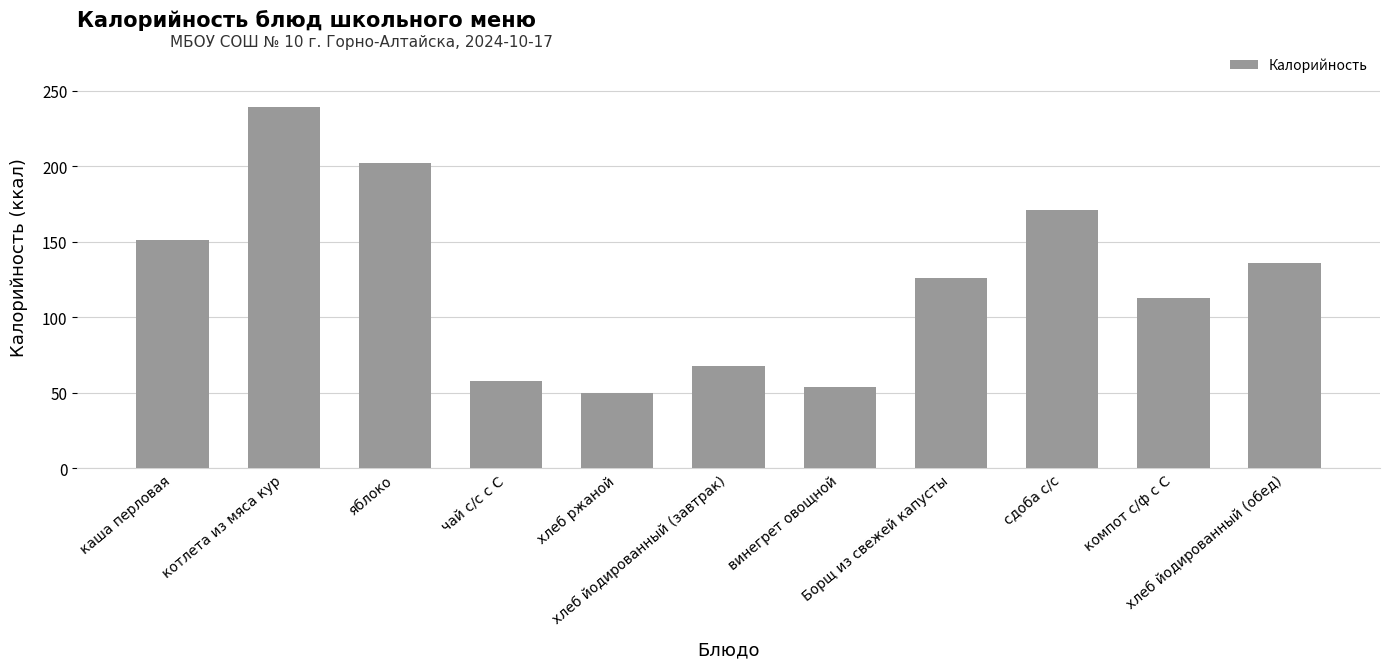

Reading right to left, extract all data points from this chart.

хлеб йодированный (обед)=136.0	компот с/ф с С=113.0	сдоба с/с=171.0	Борщ из свежей капусты=126.2	винегрет овощной=54.0	хлеб йодированный (завтрак)=68.0	хлеб ржаной=49.6	чай с/с с С=58.0	яблоко=202.0	котлета из мяса кур=239.0	каша перловая=151.0